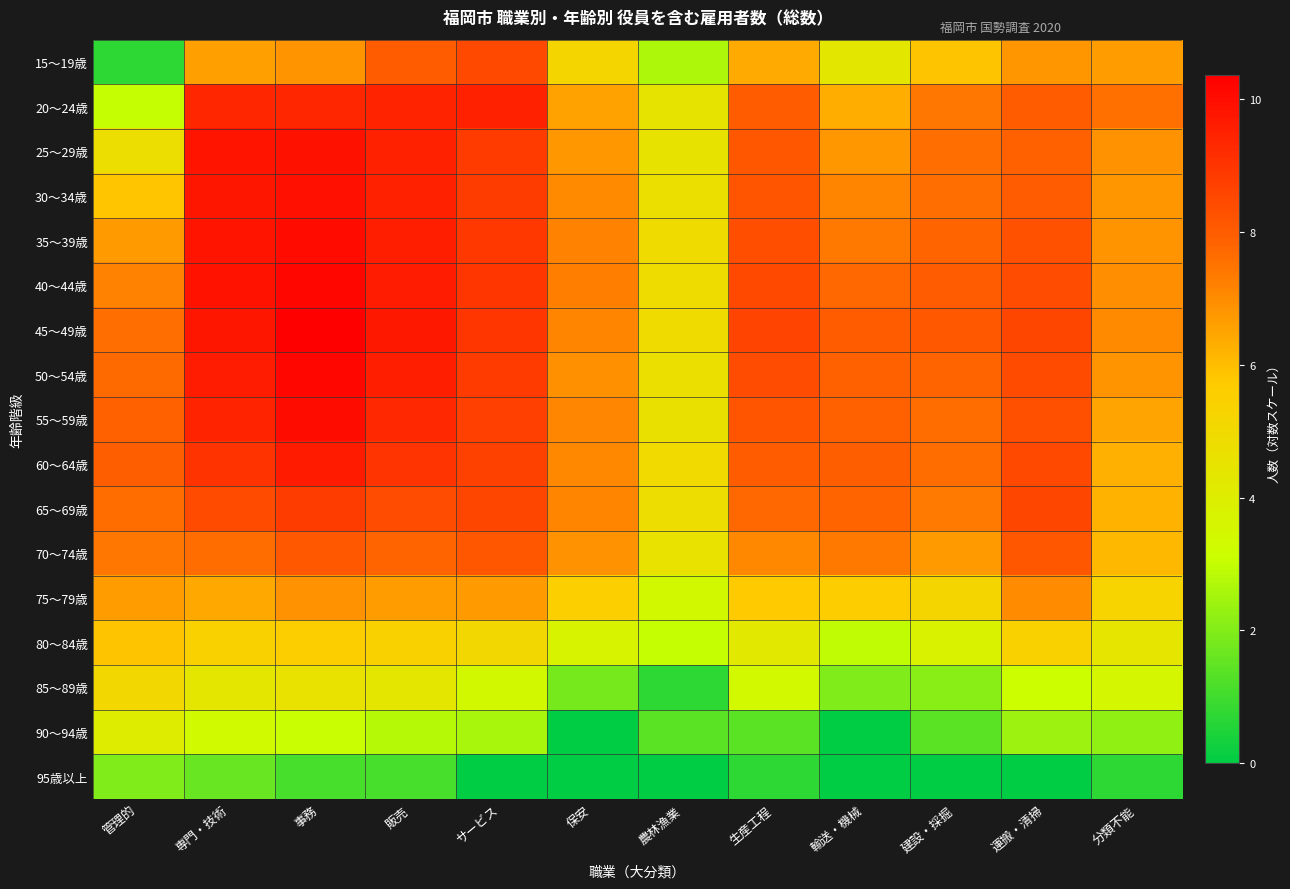

At which category is the sum across all series the highest?

事務